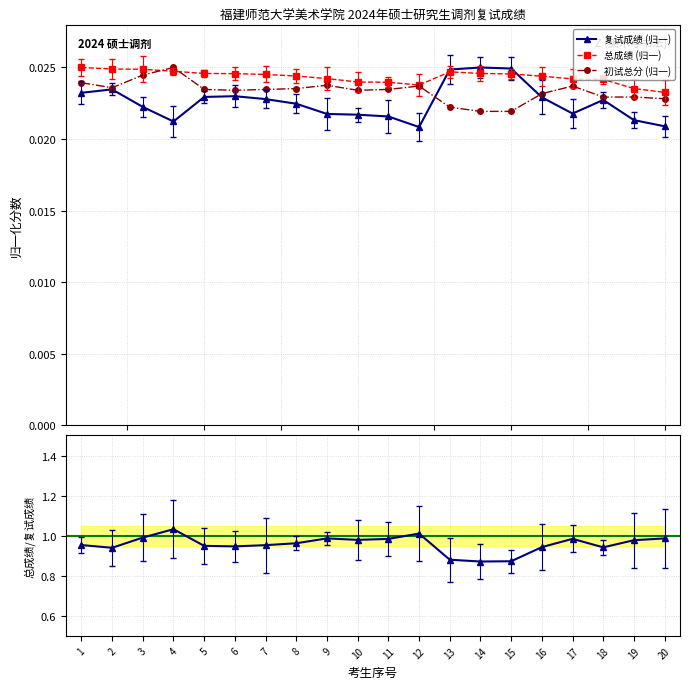

How many intersections are there between 复试成绩 (归一) and 总成绩 (归一)?

2